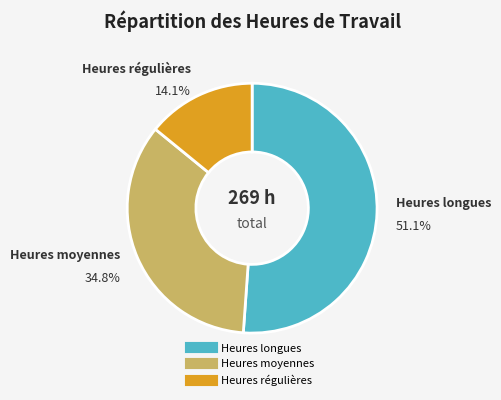

Does any single category account for the majority?

Yes